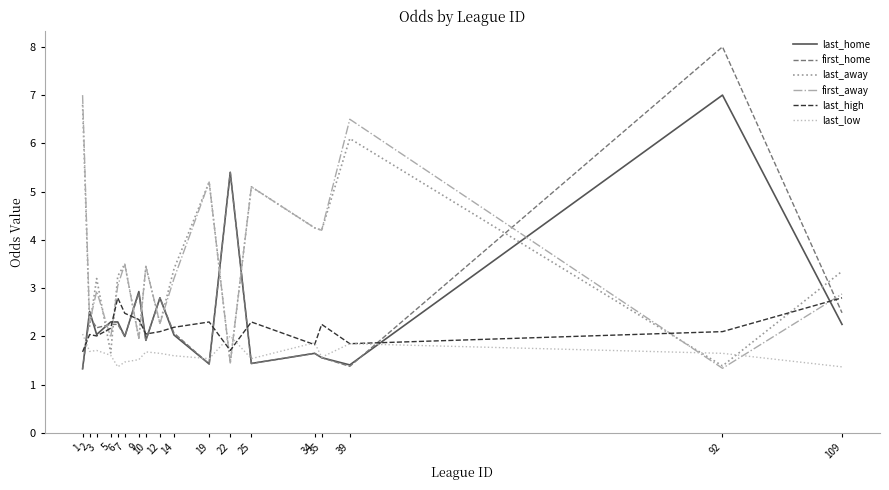

After their last crossing, which series has the higher values: last_home or first_away?

first_away